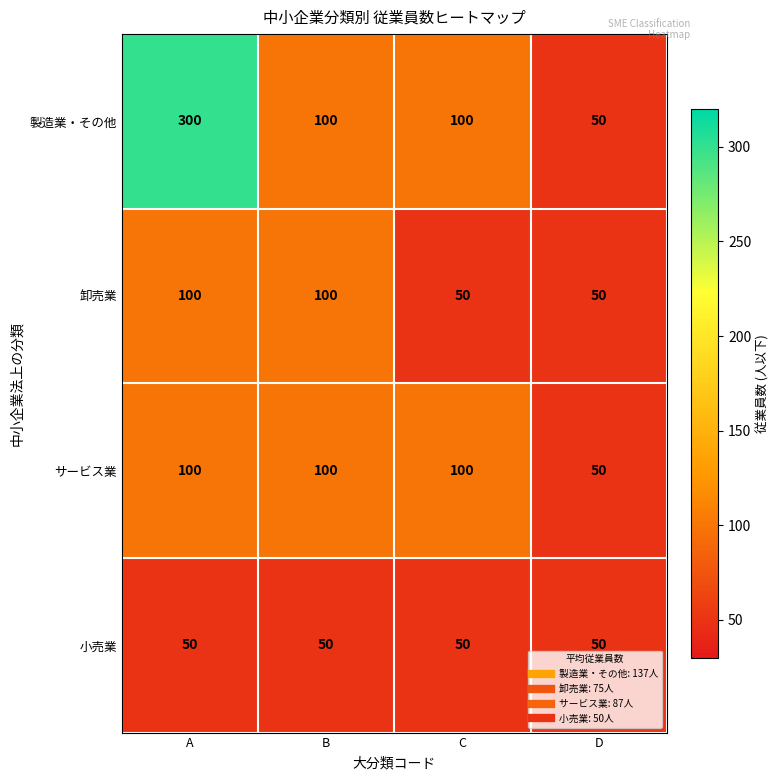

Reading left to right, what are all the values shown in this chart?

製造業・その他: 300	100	100	50
卸売業: 100	100	50	50
サービス業: 100	100	100	50
小売業: 50	50	50	50